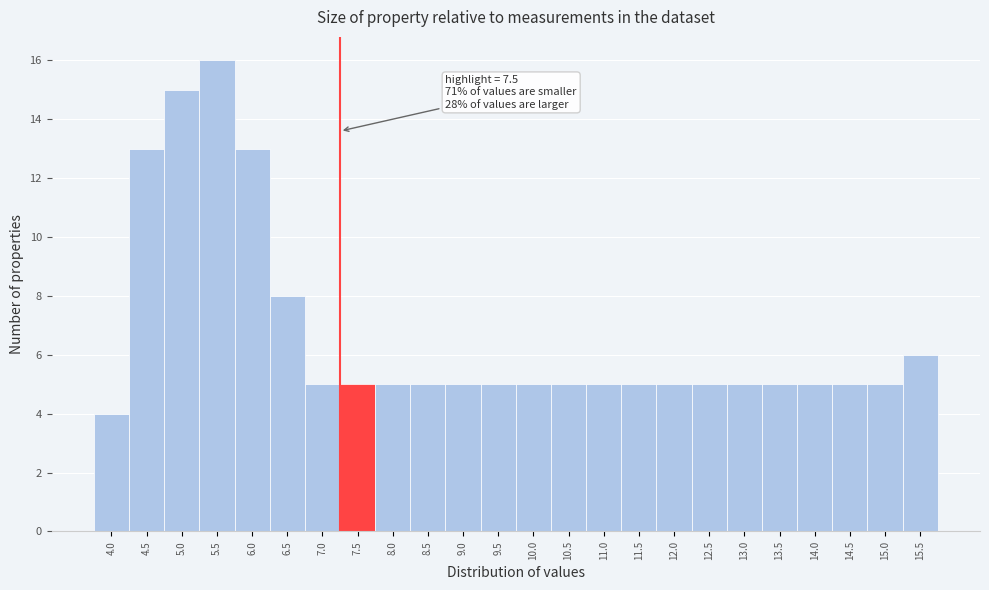

Reading left to right, transcribe all the data shown in this chart.

4	13	15	16	13	8	5	5	5	5	5	5	5	5	5	5	5	5	5	5	5	5	5	6